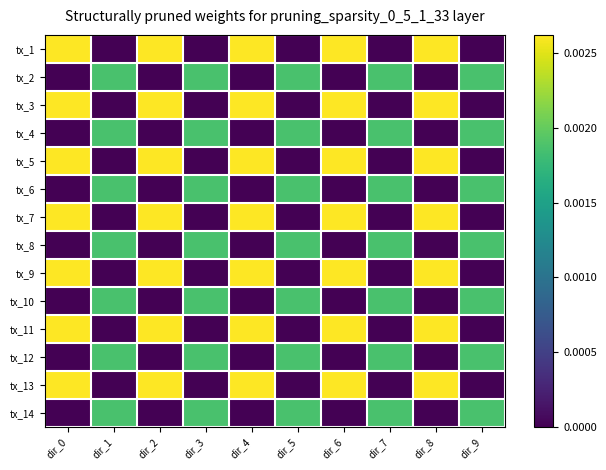

Reading right to left, what are all the values shown in this chart?

tx_1: dir_9=0.0	dir_8=0.0	dir_7=0.0	dir_6=0.0	dir_5=0.0	dir_4=0.0	dir_3=0.0	dir_2=0.0	dir_1=0.0	dir_0=0.0
tx_2: dir_9=0.0	dir_8=0.0	dir_7=0.0	dir_6=0.0	dir_5=0.0	dir_4=0.0	dir_3=0.0	dir_2=0.0	dir_1=0.0	dir_0=0.0
tx_3: dir_9=0.0	dir_8=0.0	dir_7=0.0	dir_6=0.0	dir_5=0.0	dir_4=0.0	dir_3=0.0	dir_2=0.0	dir_1=0.0	dir_0=0.0
tx_4: dir_9=0.0	dir_8=0.0	dir_7=0.0	dir_6=0.0	dir_5=0.0	dir_4=0.0	dir_3=0.0	dir_2=0.0	dir_1=0.0	dir_0=0.0
tx_5: dir_9=0.0	dir_8=0.0	dir_7=0.0	dir_6=0.0	dir_5=0.0	dir_4=0.0	dir_3=0.0	dir_2=0.0	dir_1=0.0	dir_0=0.0
tx_6: dir_9=0.0	dir_8=0.0	dir_7=0.0	dir_6=0.0	dir_5=0.0	dir_4=0.0	dir_3=0.0	dir_2=0.0	dir_1=0.0	dir_0=0.0
tx_7: dir_9=0.0	dir_8=0.0	dir_7=0.0	dir_6=0.0	dir_5=0.0	dir_4=0.0	dir_3=0.0	dir_2=0.0	dir_1=0.0	dir_0=0.0
tx_8: dir_9=0.0	dir_8=0.0	dir_7=0.0	dir_6=0.0	dir_5=0.0	dir_4=0.0	dir_3=0.0	dir_2=0.0	dir_1=0.0	dir_0=0.0
tx_9: dir_9=0.0	dir_8=0.0	dir_7=0.0	dir_6=0.0	dir_5=0.0	dir_4=0.0	dir_3=0.0	dir_2=0.0	dir_1=0.0	dir_0=0.0
tx_10: dir_9=0.0	dir_8=0.0	dir_7=0.0	dir_6=0.0	dir_5=0.0	dir_4=0.0	dir_3=0.0	dir_2=0.0	dir_1=0.0	dir_0=0.0
tx_11: dir_9=0.0	dir_8=0.0	dir_7=0.0	dir_6=0.0	dir_5=0.0	dir_4=0.0	dir_3=0.0	dir_2=0.0	dir_1=0.0	dir_0=0.0
tx_12: dir_9=0.0	dir_8=0.0	dir_7=0.0	dir_6=0.0	dir_5=0.0	dir_4=0.0	dir_3=0.0	dir_2=0.0	dir_1=0.0	dir_0=0.0
tx_13: dir_9=0.0	dir_8=0.0	dir_7=0.0	dir_6=0.0	dir_5=0.0	dir_4=0.0	dir_3=0.0	dir_2=0.0	dir_1=0.0	dir_0=0.0
tx_14: dir_9=0.0	dir_8=0.0	dir_7=0.0	dir_6=0.0	dir_5=0.0	dir_4=0.0	dir_3=0.0	dir_2=0.0	dir_1=0.0	dir_0=0.0